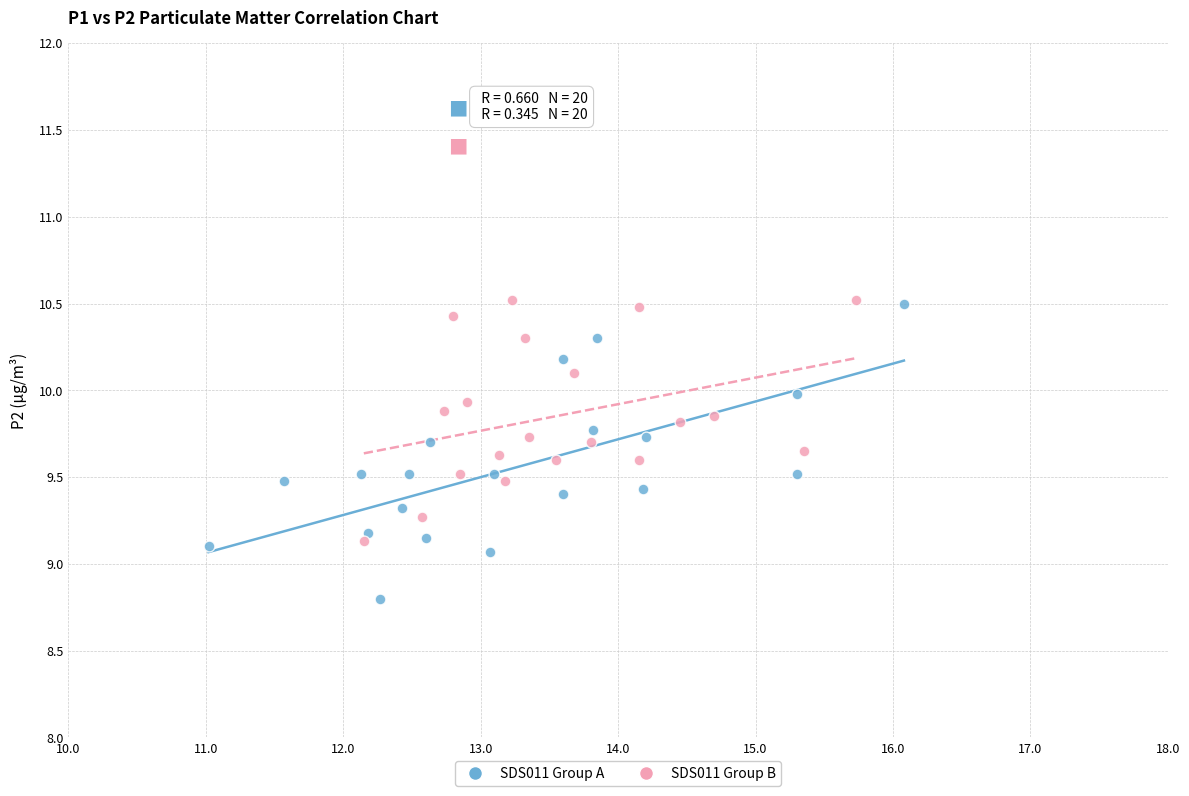

Which series has the largest Y range (max minus min)?

SDS011 Group A